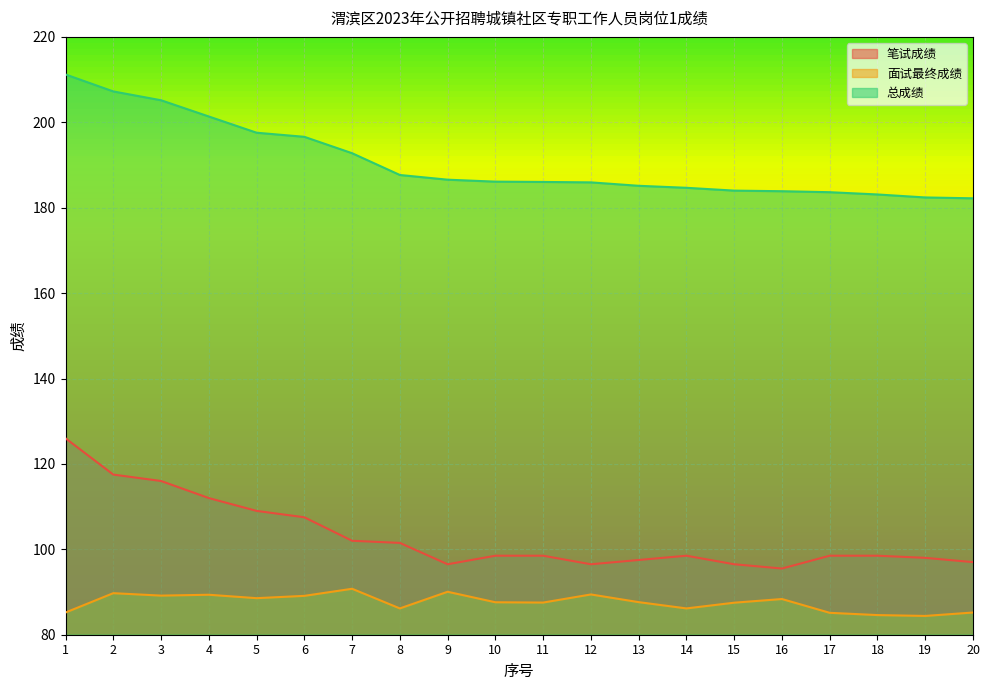

What is the difference between the maximum and minimum values in the 笔试成绩 series?

30.5